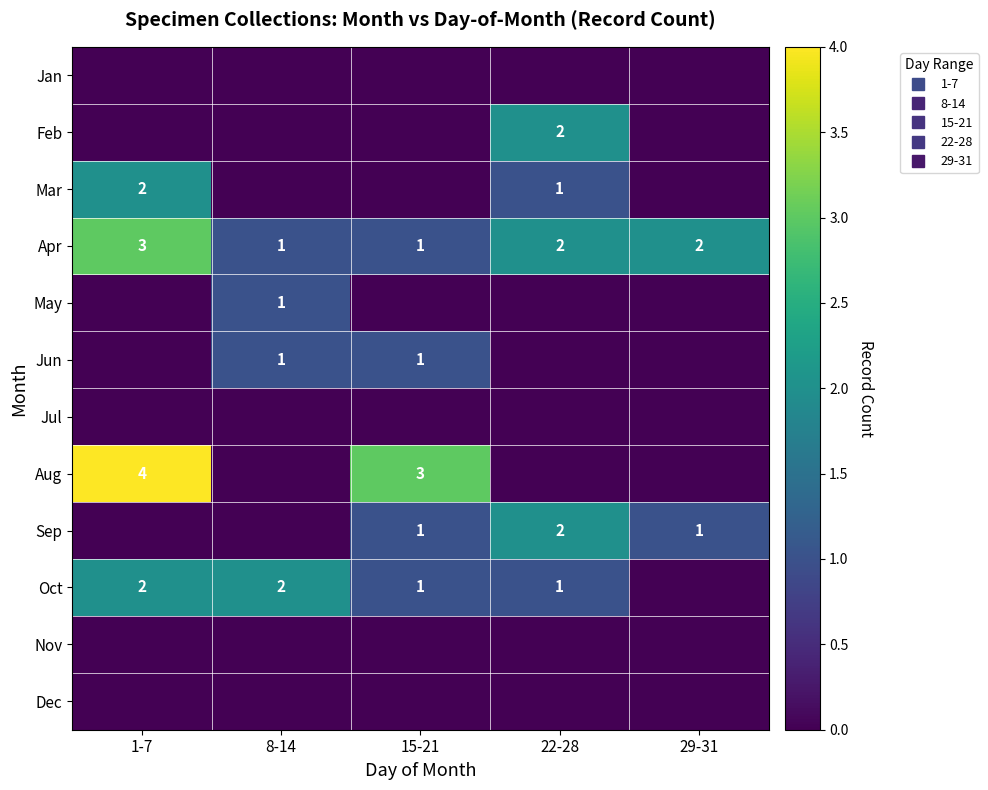

Which series has the largest total across all categories?

Apr